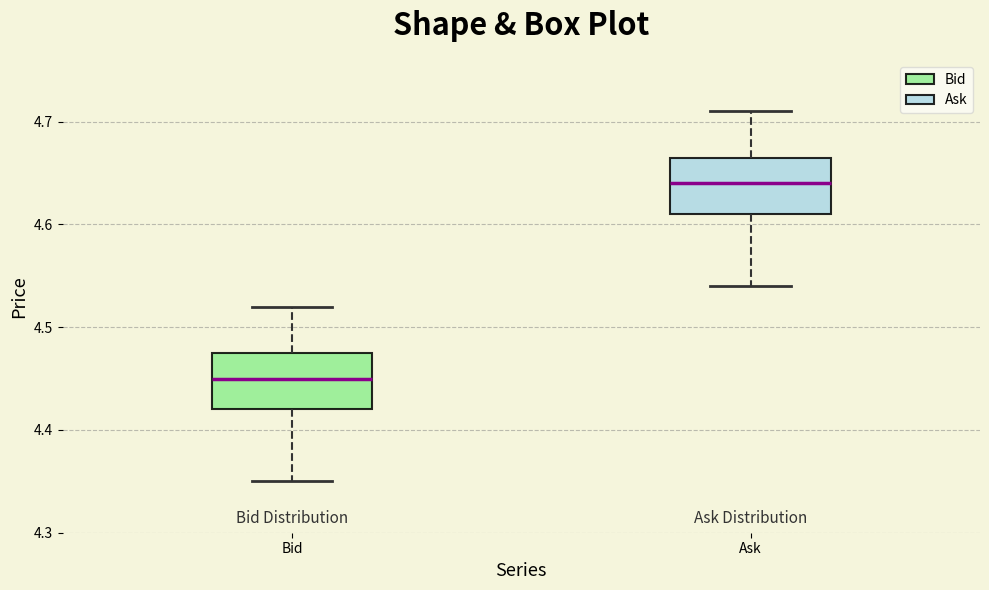

Reading left to right, transcribe this box plot: for each box, give where its median line is, the range the box spans, and where its two whiskers end, as read against the y-axis. The values are not printed on the chart, so give them approximately, as read against the axis.

Bid: median 4.45, box 4.42 to 4.48, whiskers 4.35 to 4.52
Ask: median 4.64, box 4.61 to 4.67, whiskers 4.54 to 4.71